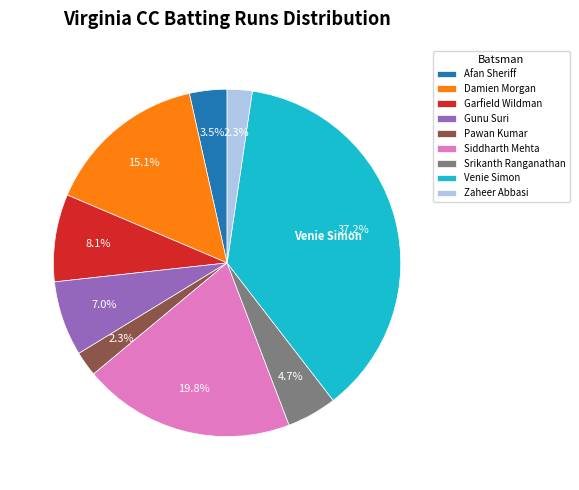

To the nearest percent, what is the average slice percentage?

11%